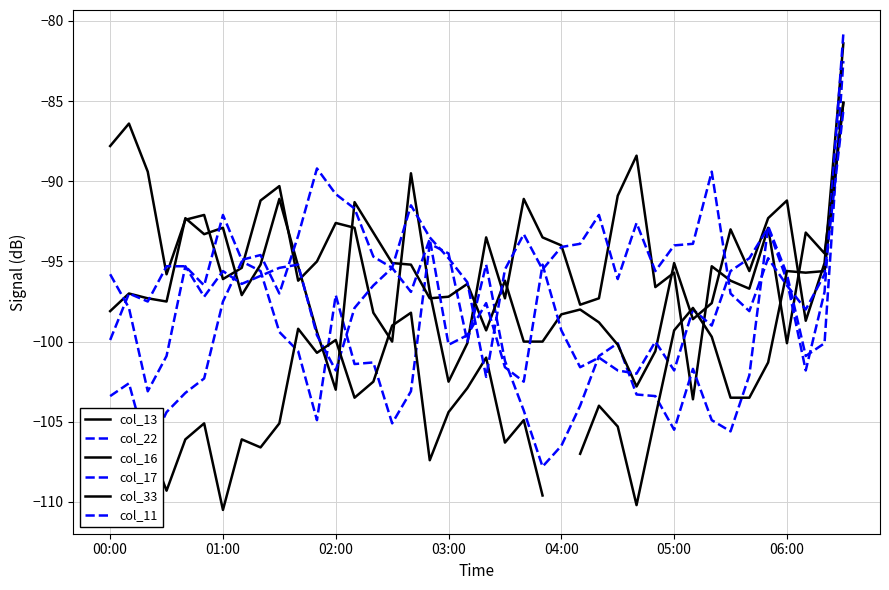

True or false: col_13 and col_11 cross at least once.

True